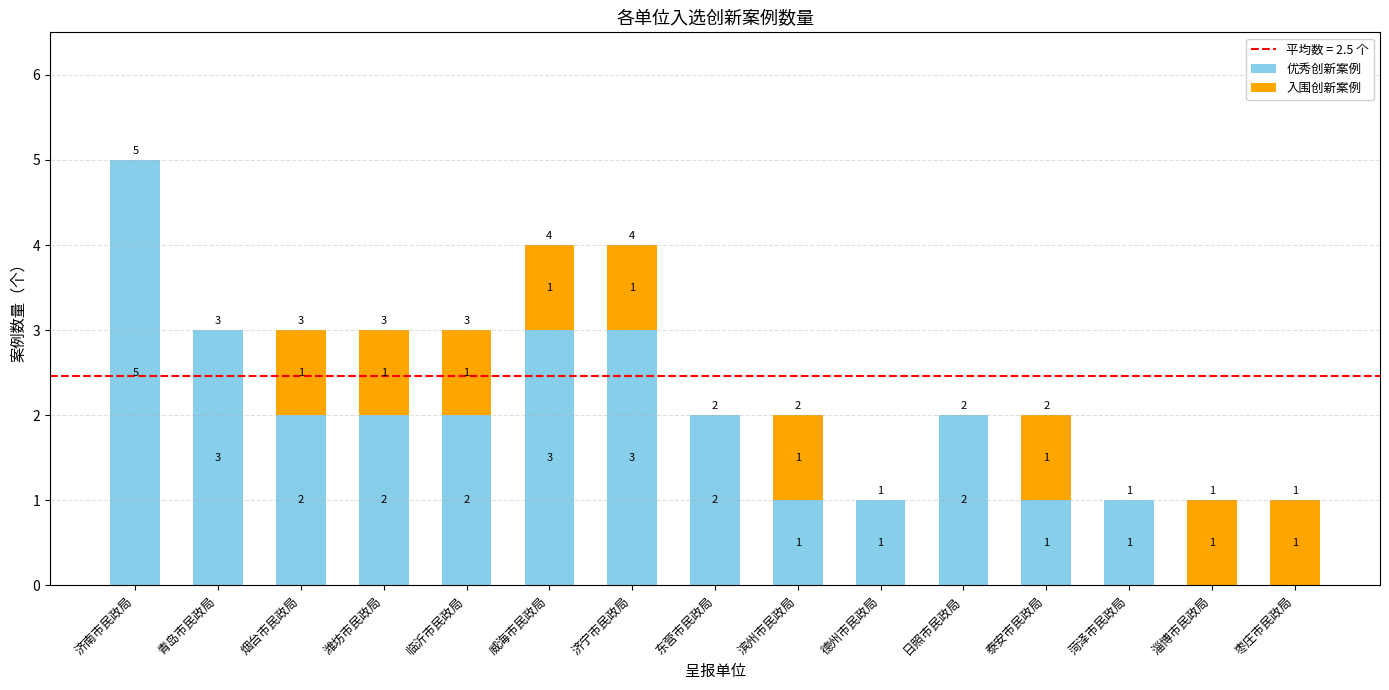

What is the total value across all series at 威海市民政局?

4